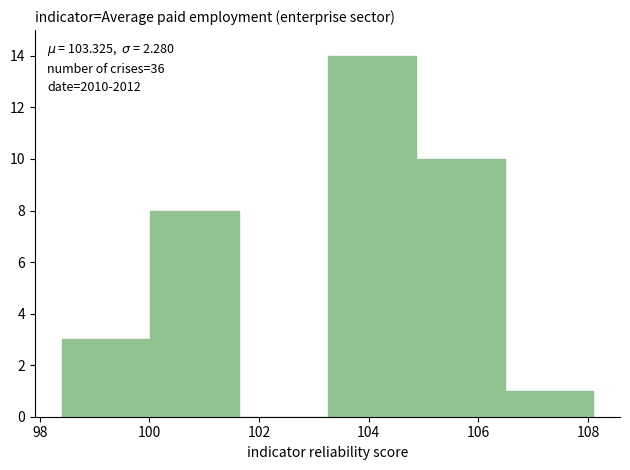

Over which range of the x-axis is the bar tallest?

103.2 to 104.8